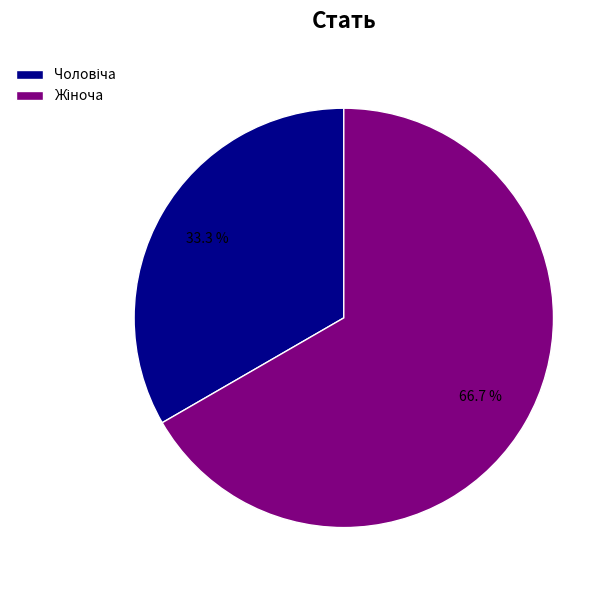

Does any single category account for the majority?

Yes